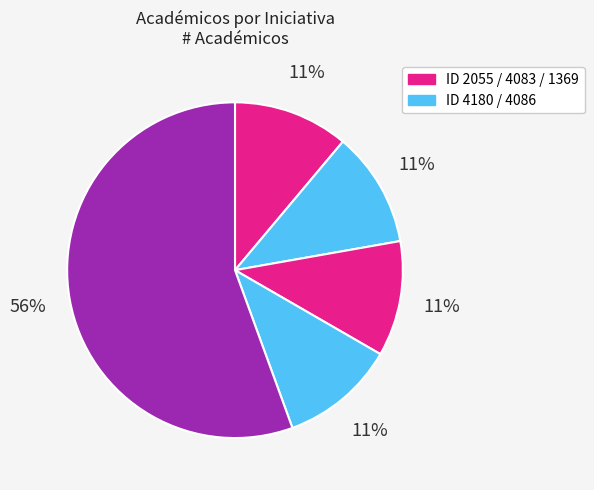

How many segments does this pie chart have?

5